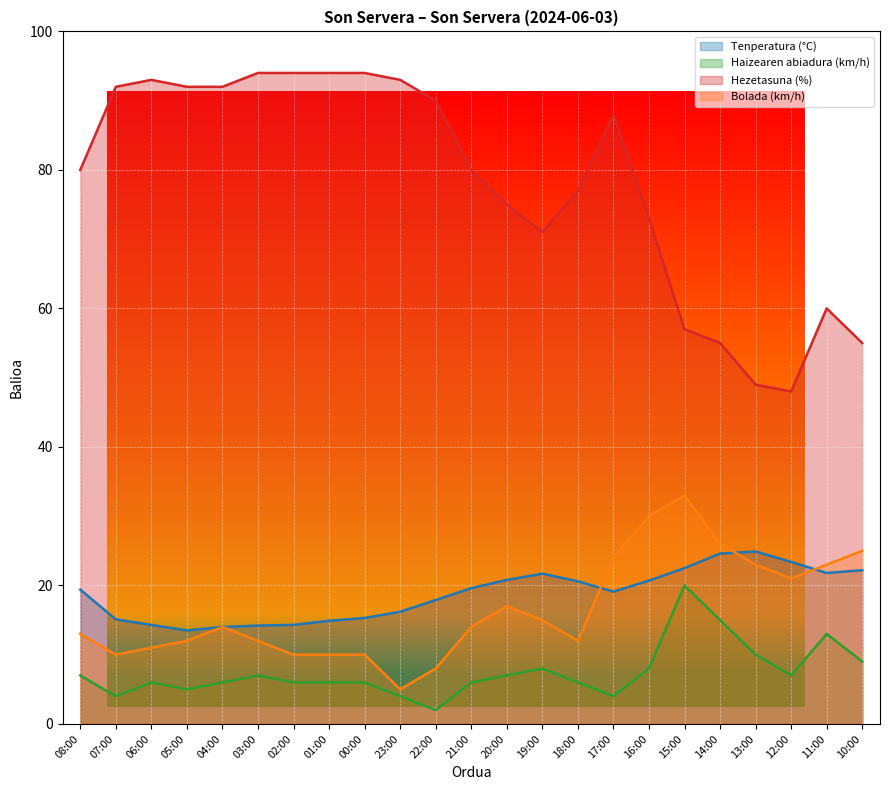

The Hezetasuna (%) series shows 94.0 at 03:00. True or false?

True